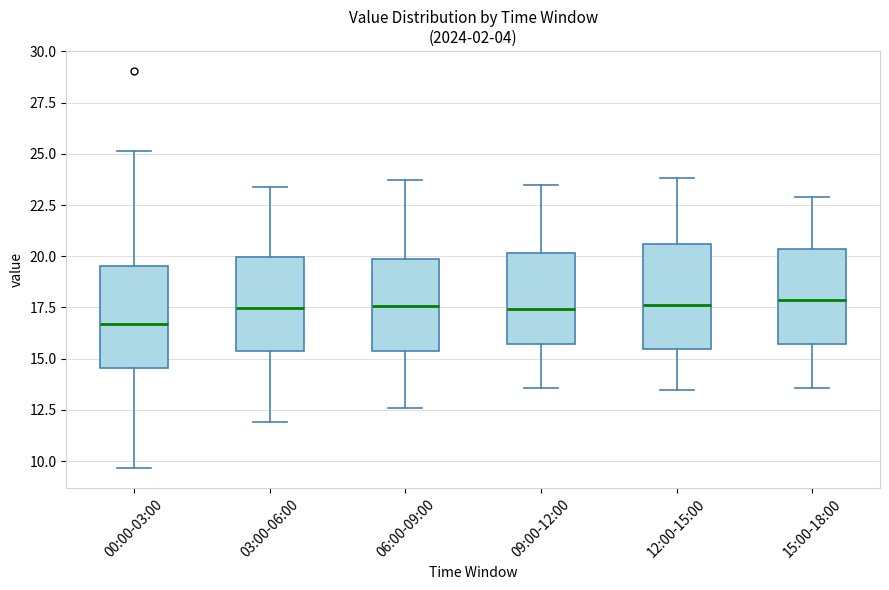

Reading left to right, read every box against the y-axis: the position of its median line, the range the box covers, and the ends of its whiskers. The values are not printed on the chart, so give them approximately, as read against the axis.

00:00-03:00: median 16.5, box 14.5 to 19.5, whiskers 9.5 to 25.0
03:00-06:00: median 17.5, box 15.5 to 20.0, whiskers 12.0 to 23.5
06:00-09:00: median 17.5, box 15.5 to 20.0, whiskers 12.5 to 23.5
09:00-12:00: median 17.5, box 15.5 to 20.0, whiskers 13.5 to 23.5
12:00-15:00: median 17.5, box 15.5 to 20.5, whiskers 13.5 to 24.0
15:00-18:00: median 18.0, box 15.5 to 20.5, whiskers 13.5 to 23.0